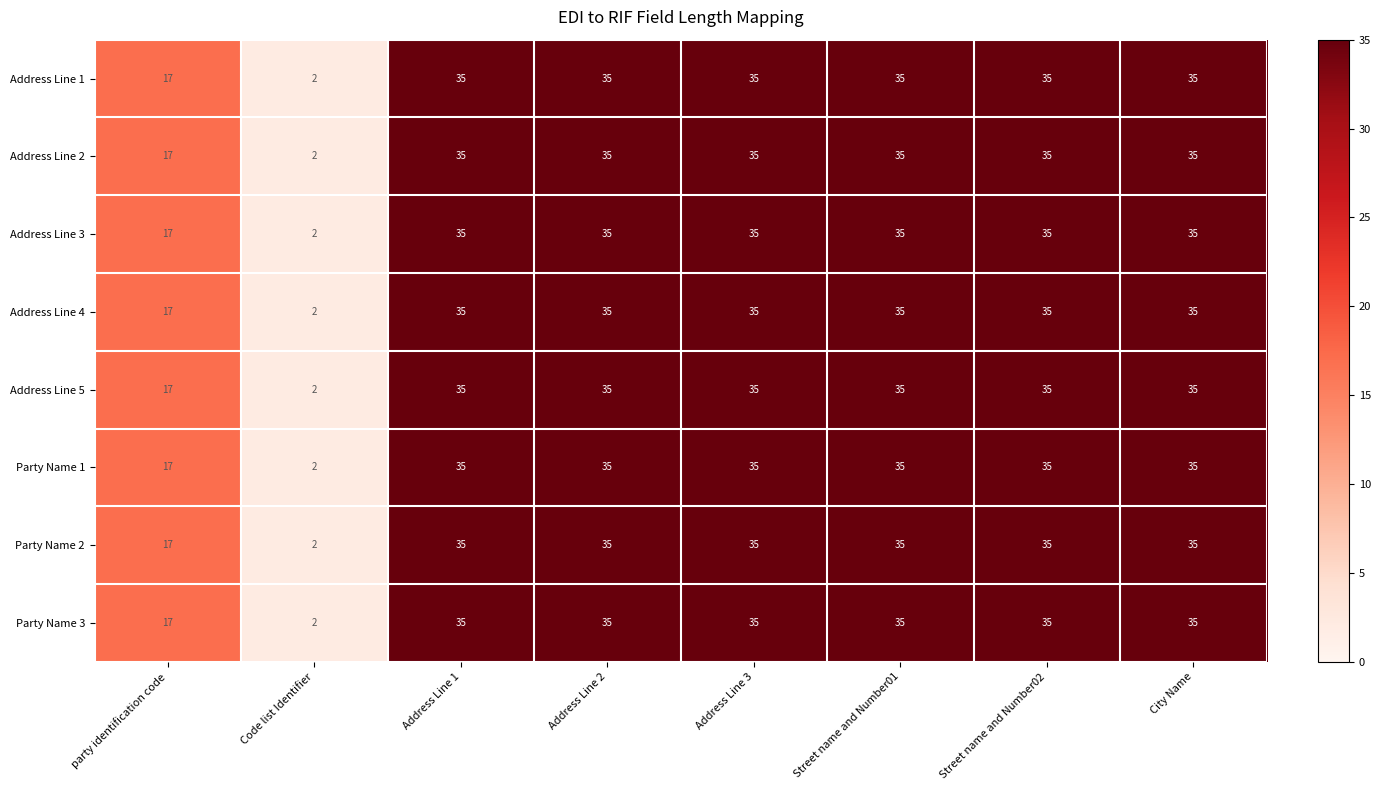

What is the total value across all series at Address Line 2?

280